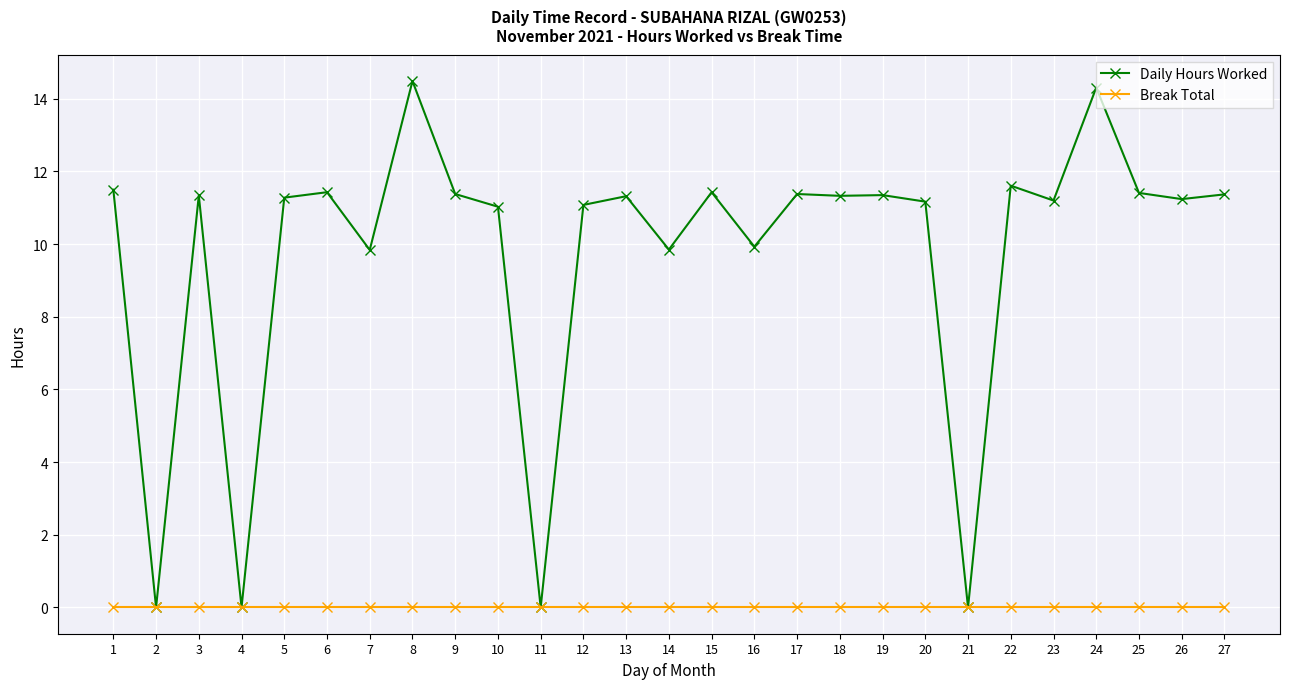

Which series has the largest range (max minus min)?

Daily Hours Worked